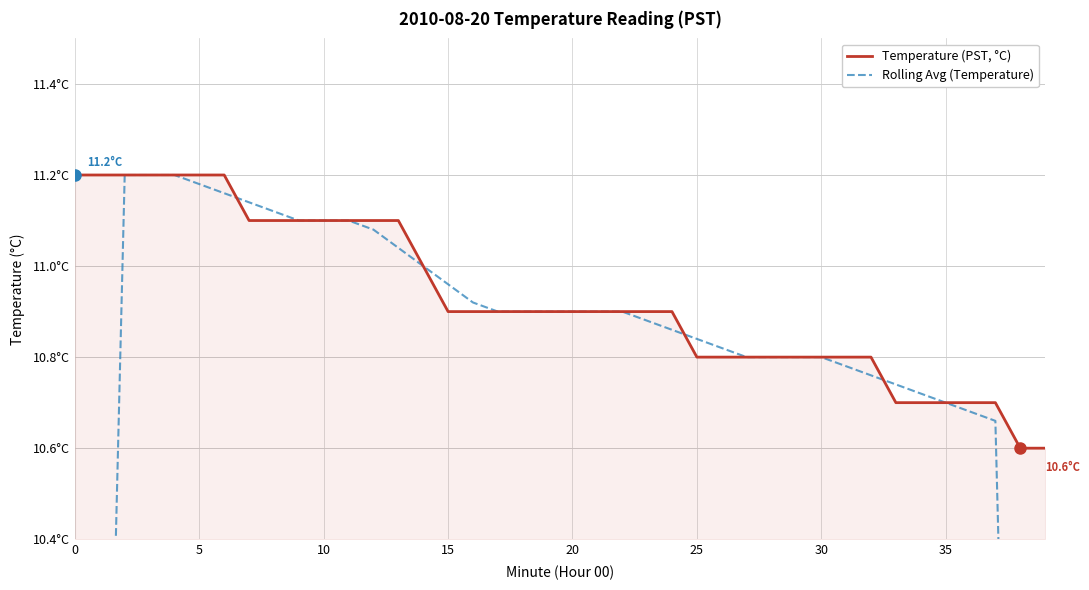

At which label does Temperature (PST, °C) reach its minimum?

38